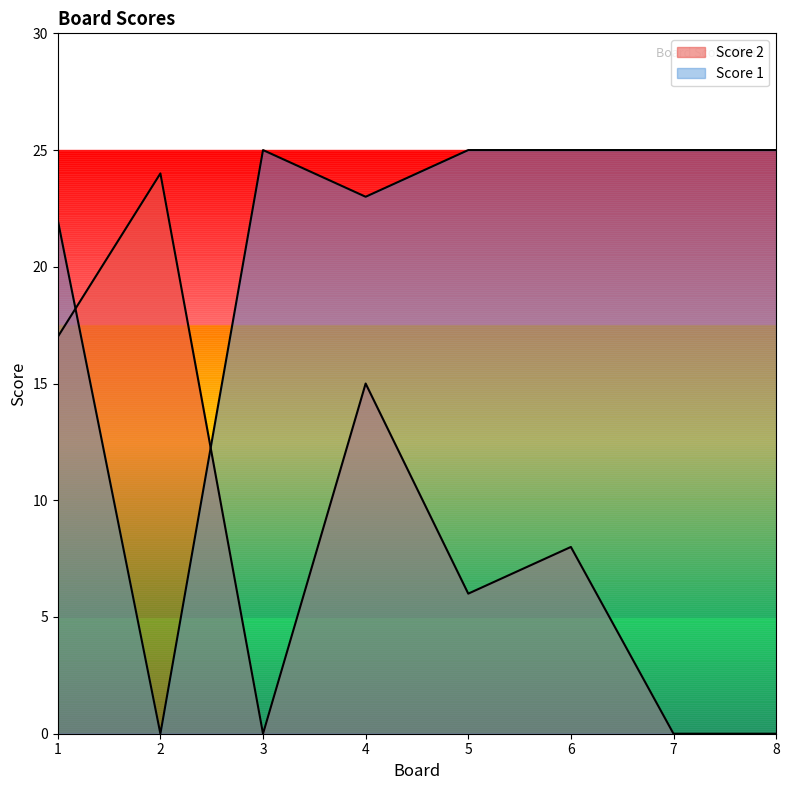

How many interior local valleys does the Score 2 series have?

2